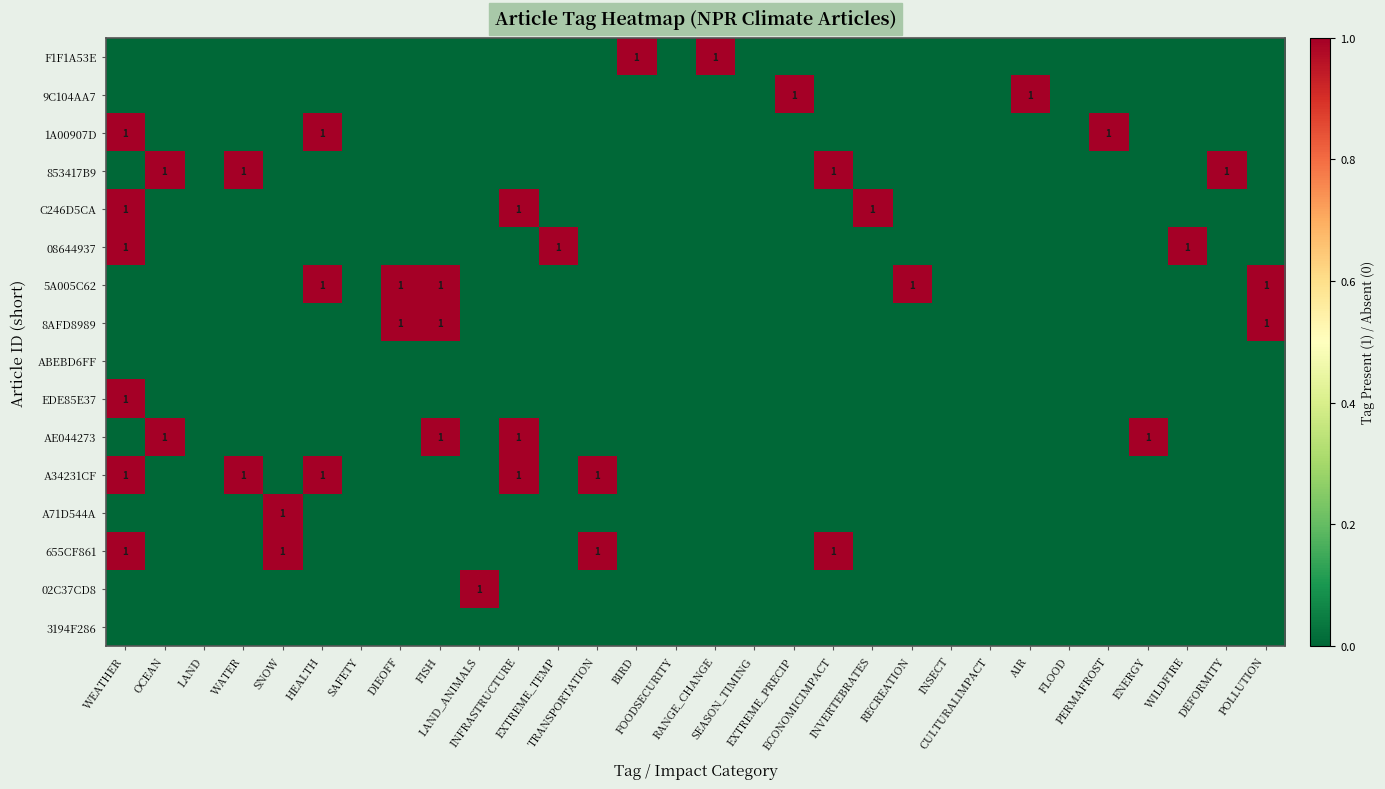

The value of A71D544A at ENERGY is -1. True or false?

False